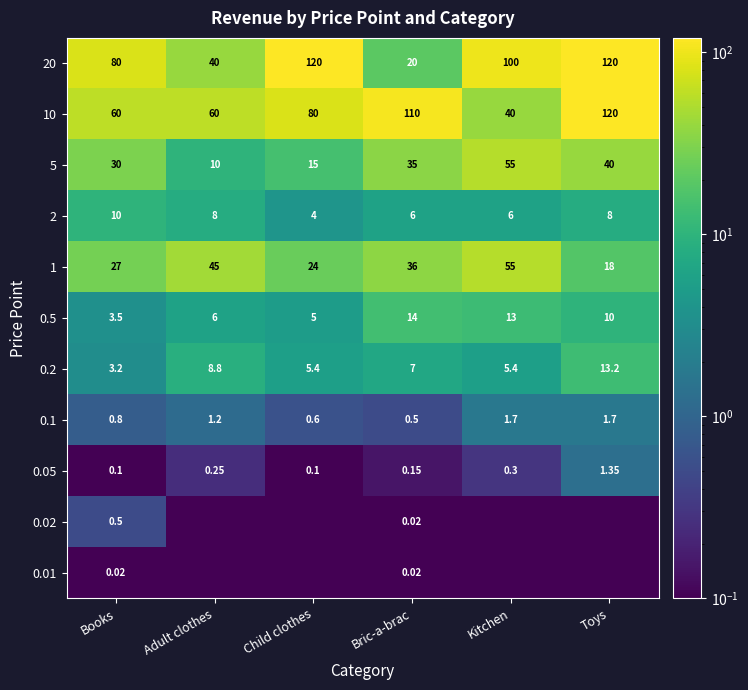

How many values in the 0.2 series are below 7?

3